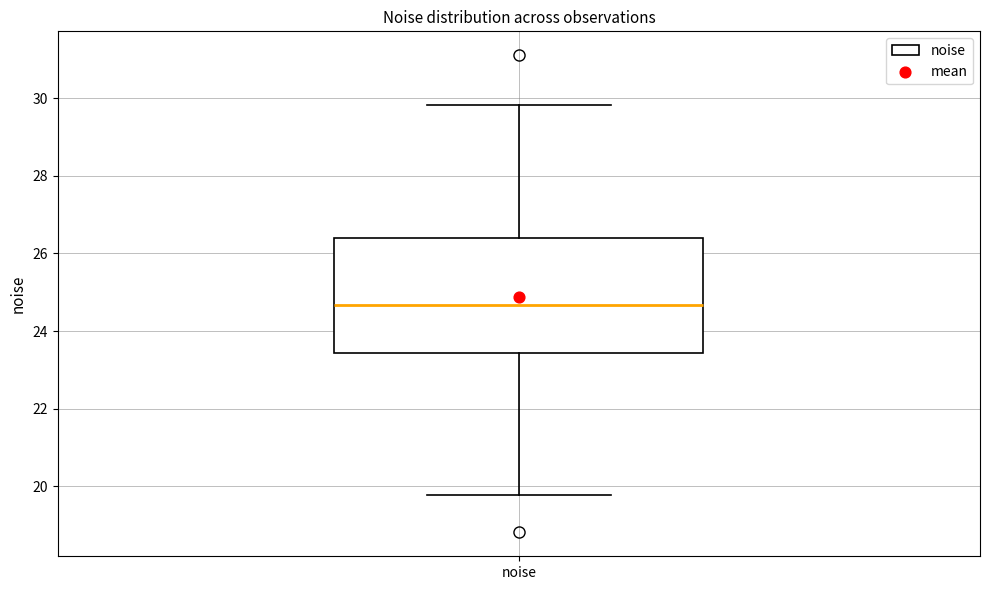

Read this box plot against the y-axis: the position of the median line, the range covered by the box, and the ends of both whiskers. The values are not printed on the chart, so give them approximately, as read against the axis.

median 24.6, box 23.4 to 26.4, whiskers 19.8 to 29.8